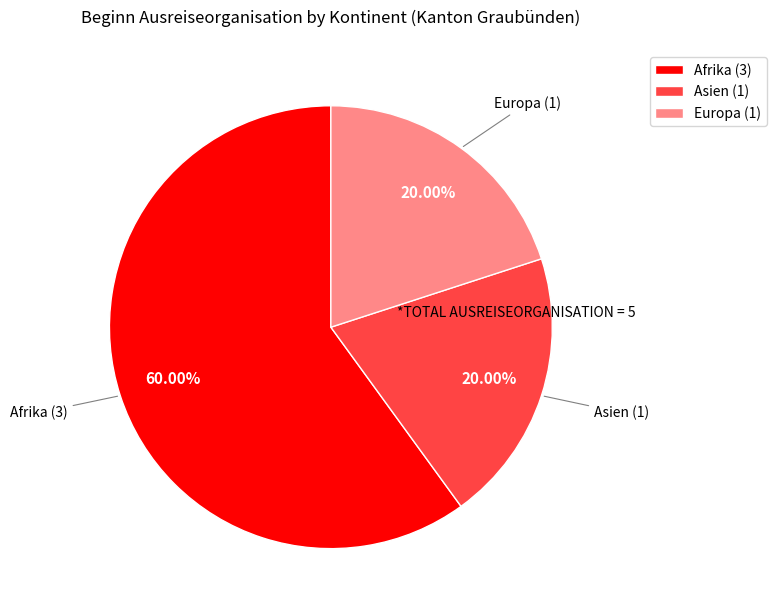

Which has a higher value, Asien (1) or Afrika (3)?

Afrika (3)